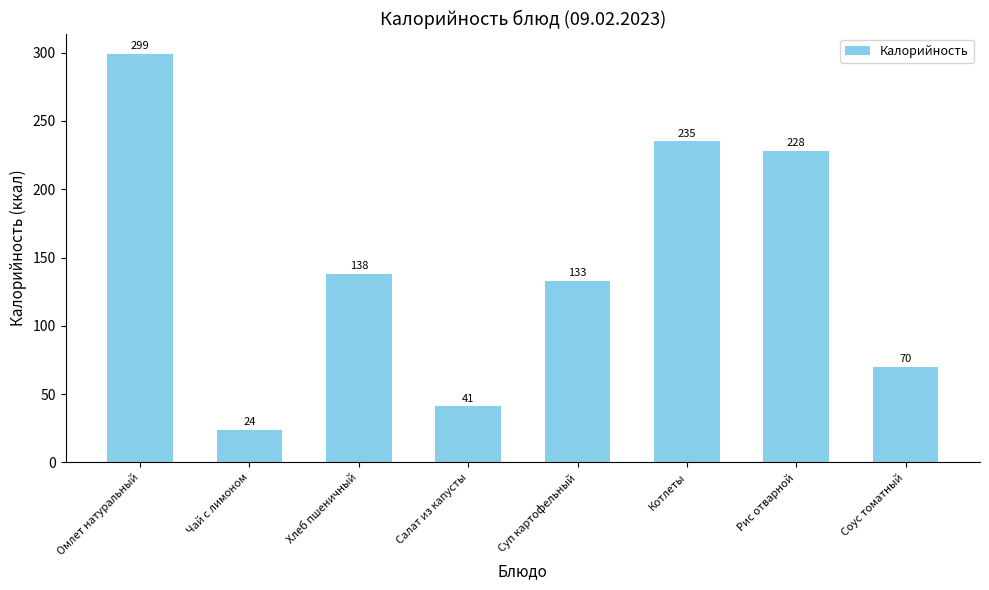

Where is the data nearest to the value 161?

Хлеб пшеничный